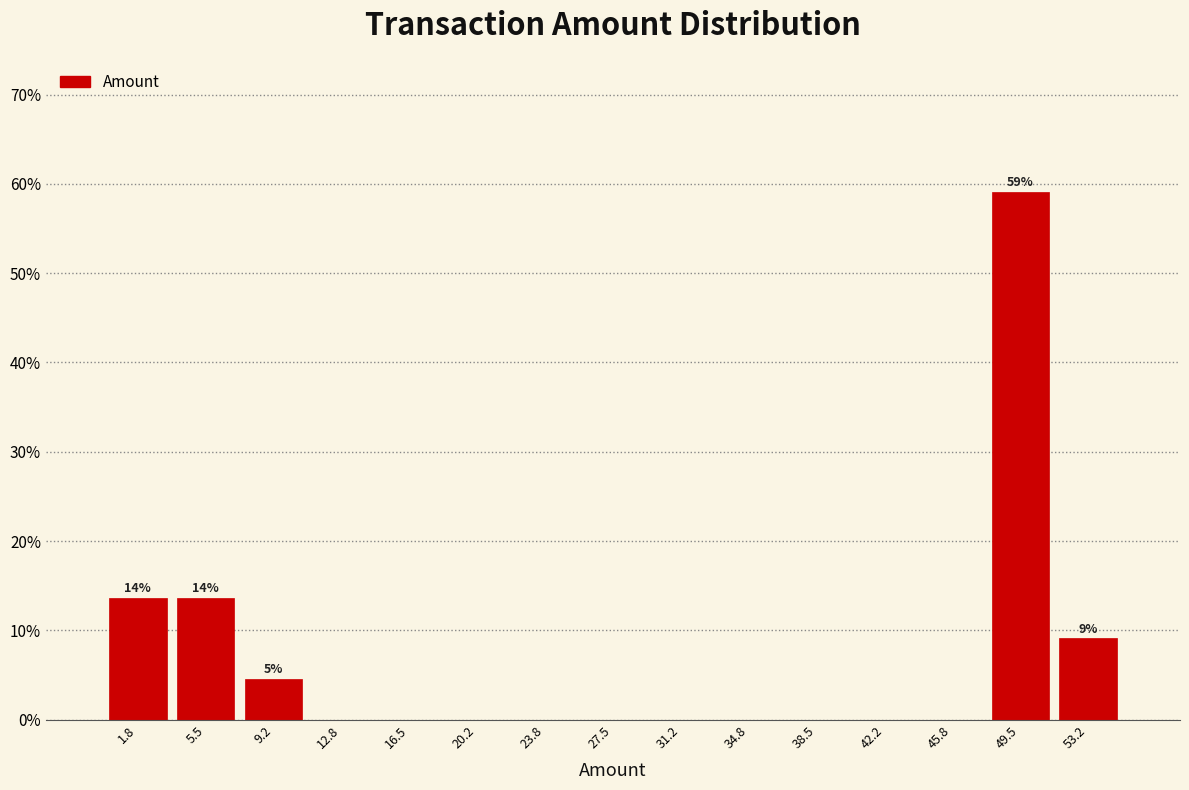

Which range on the x-axis has the tallest bar?

47.5 to 51.5